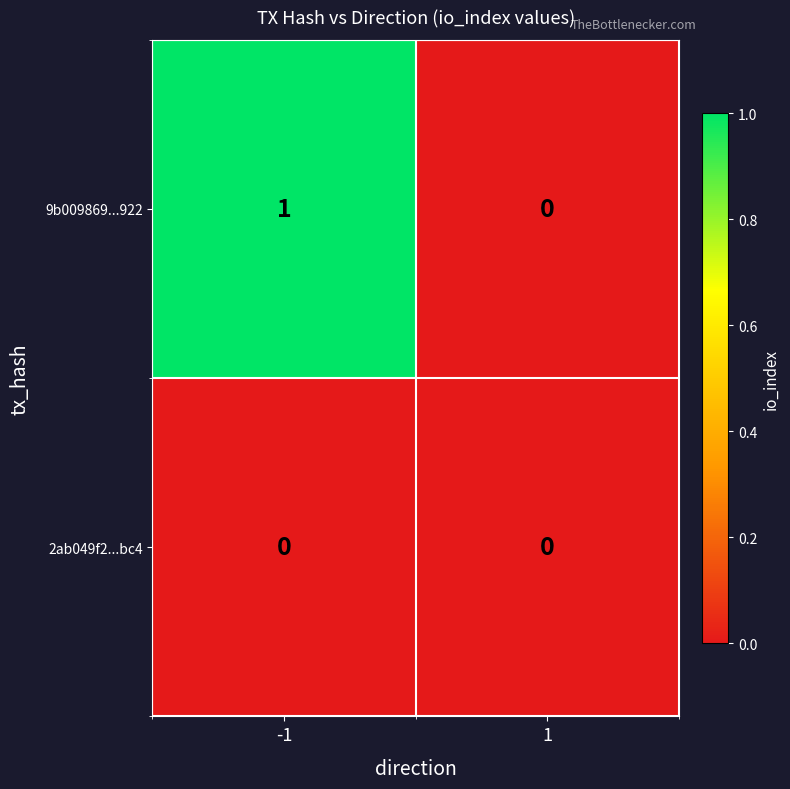

Rank the series at -1 from highest to lowest value.

9b009869...922, 2ab049f2...bc4